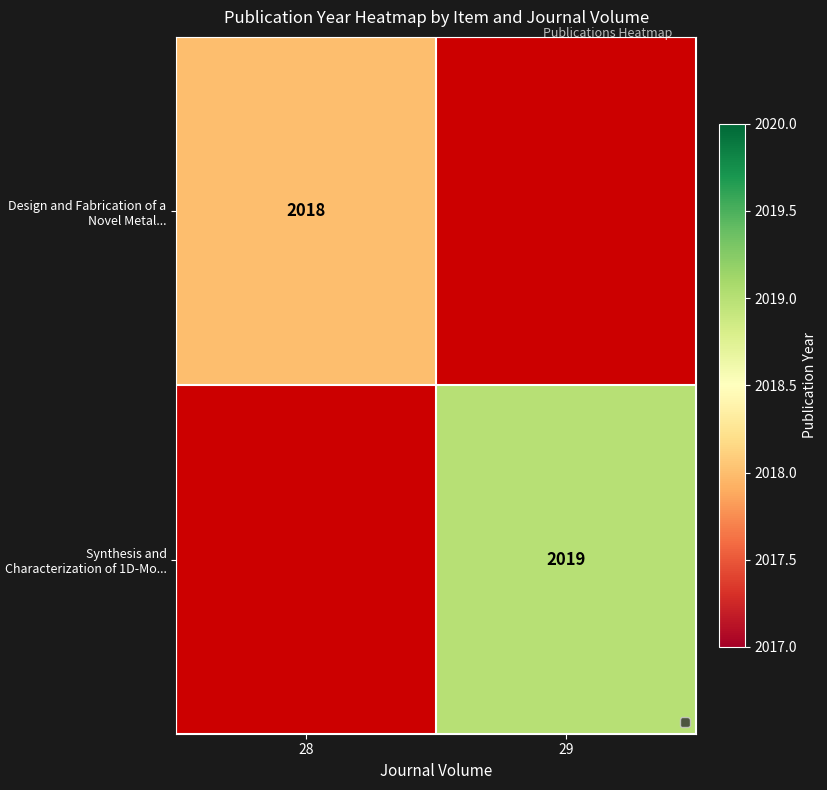

What is the maximum value shown in the chart?

2019.0